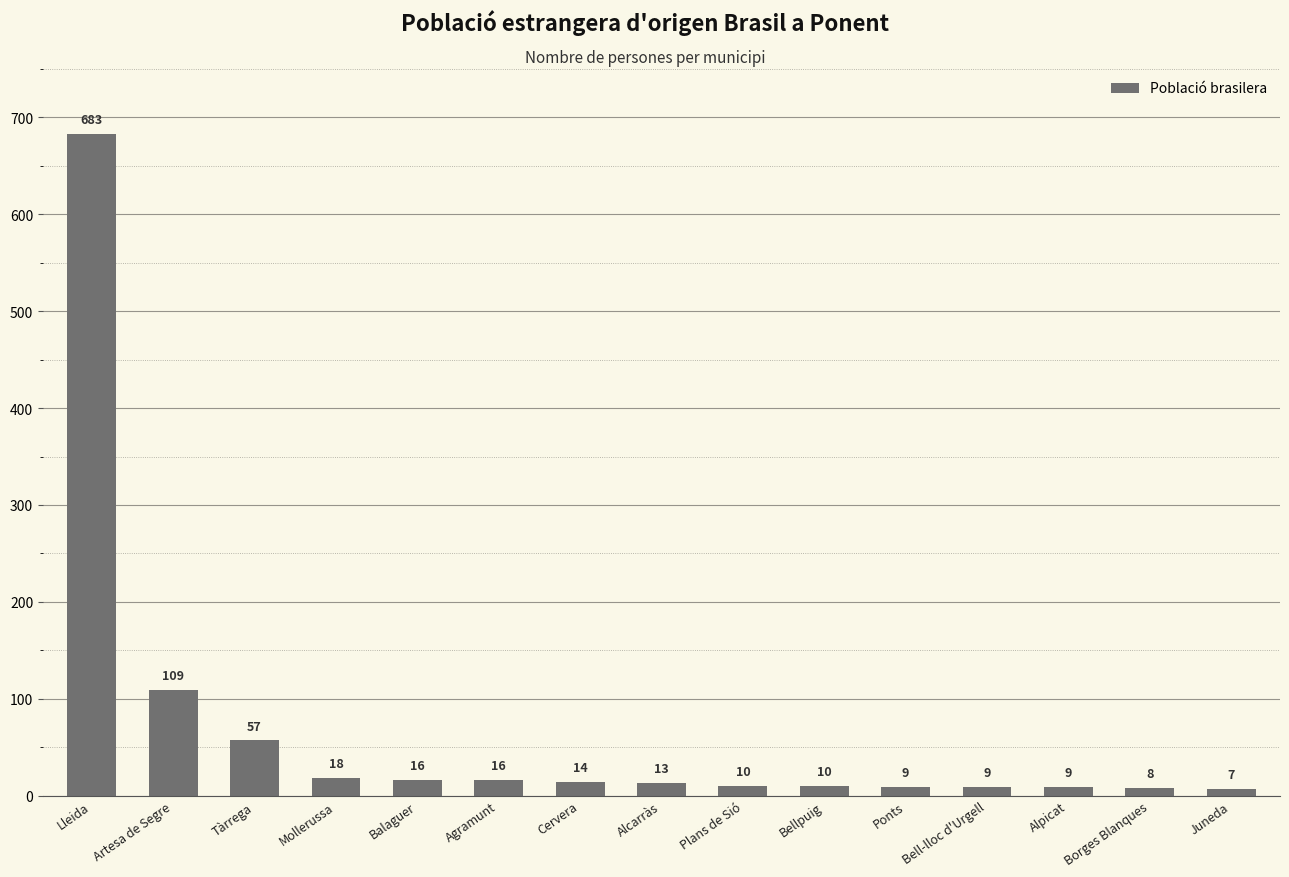

Does the chart contain stacked bars?

No